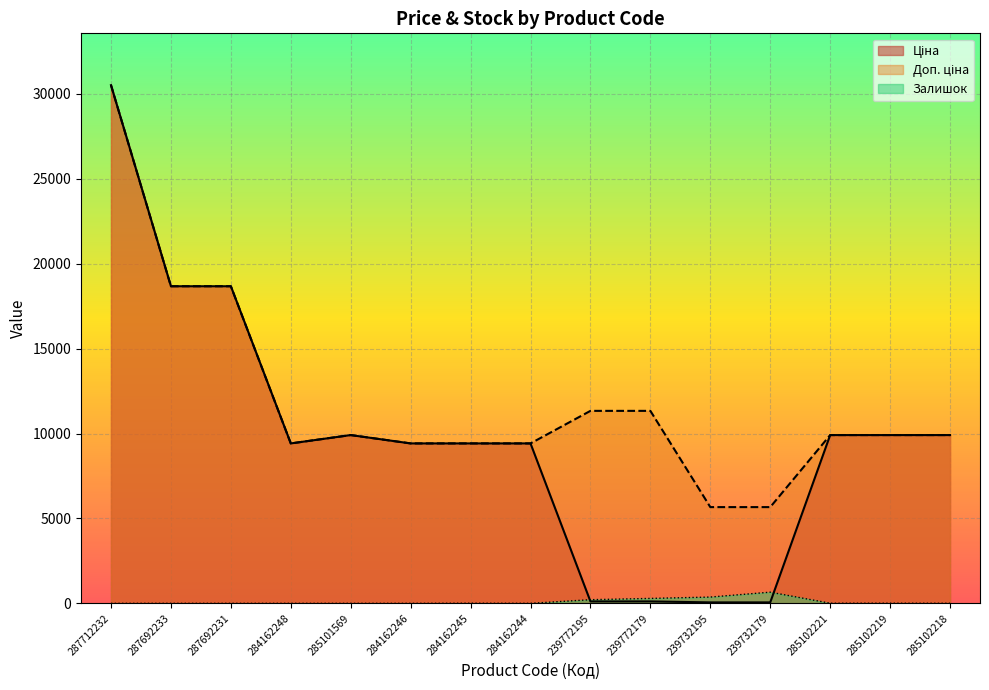

True or false: Доп. ціна and Ціна cross at least once.

False